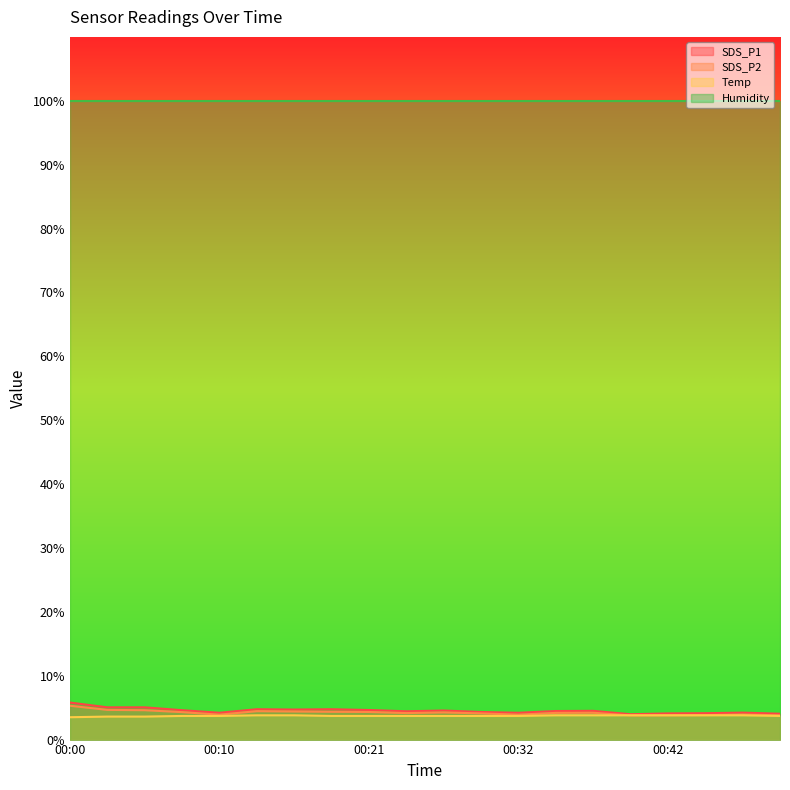

True or false: SDS_P1 and Humidity intersect in this chart.

False